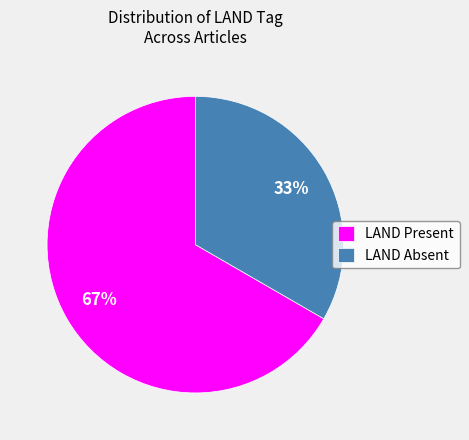

What is the majority slice?

LAND Present